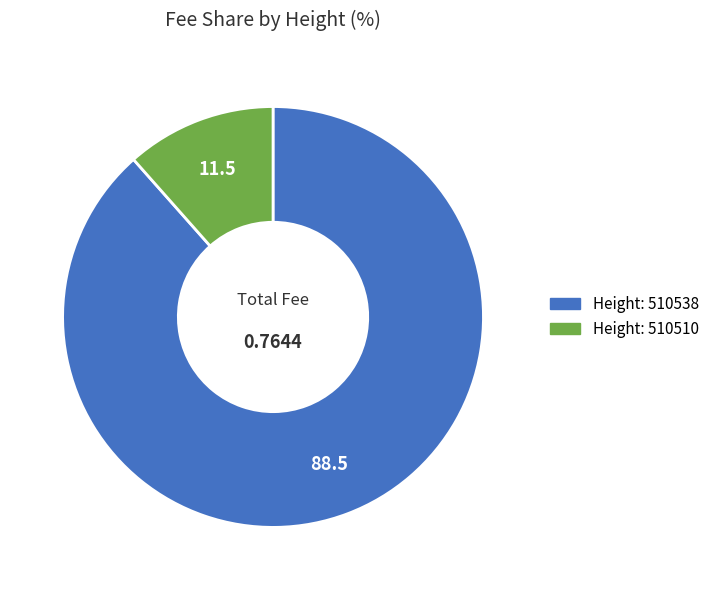

Is there any slice that represents more than half of the pie?

Yes